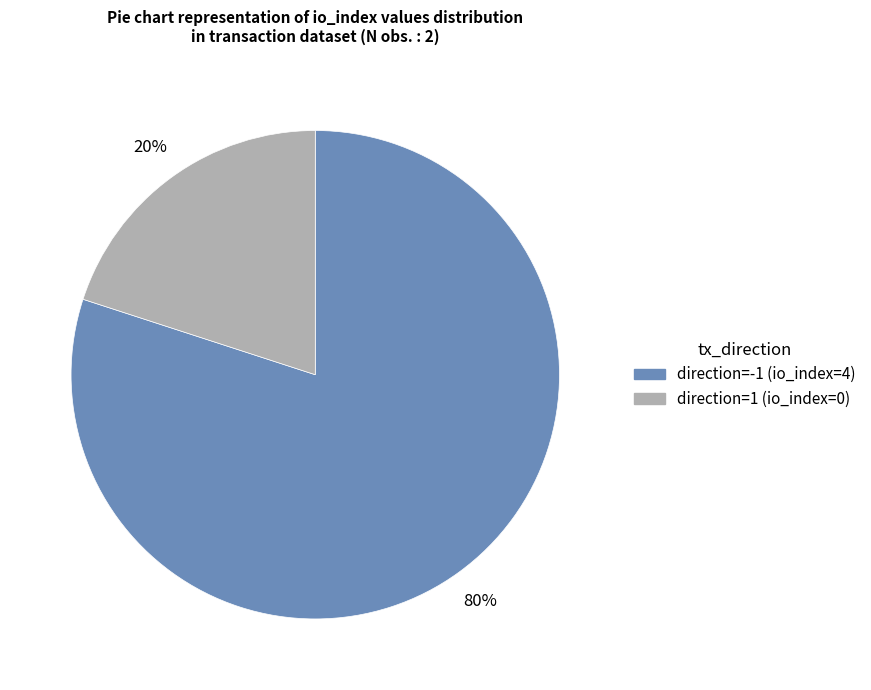

Does any single category account for the majority?

Yes